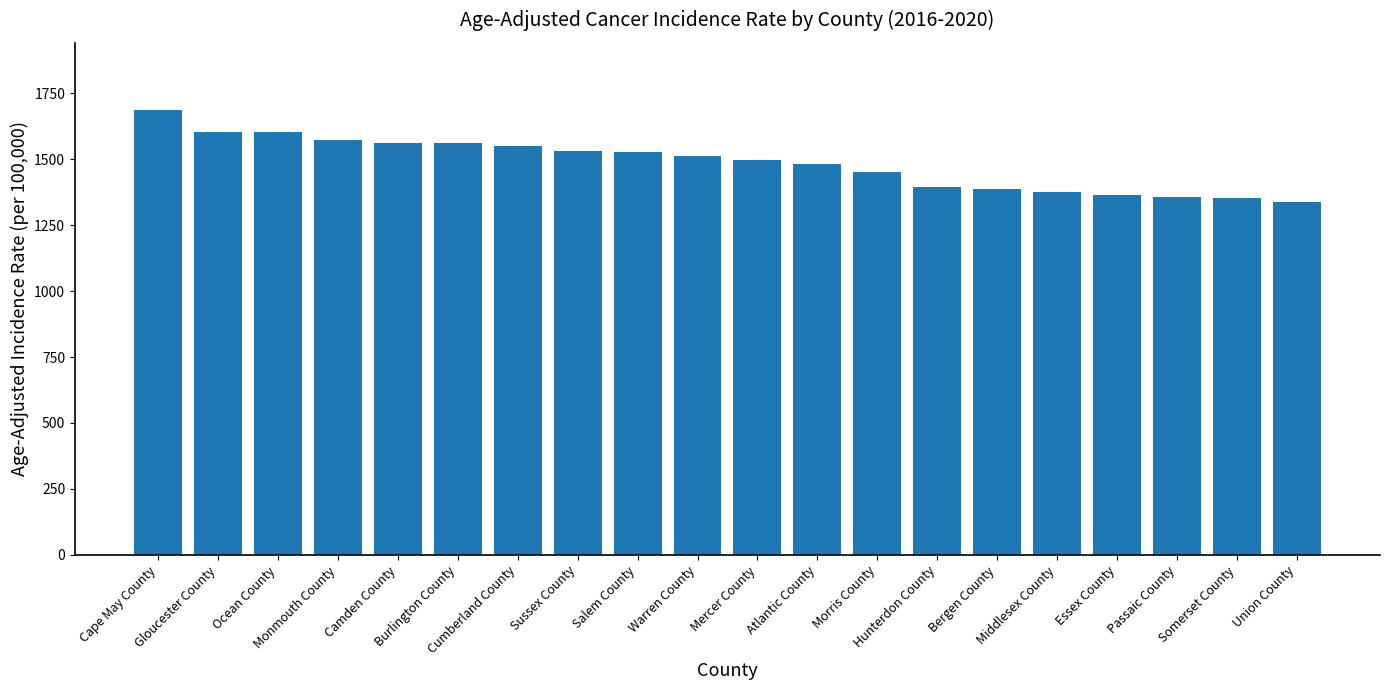

What is the label of the 11th bar from the right?

Warren County